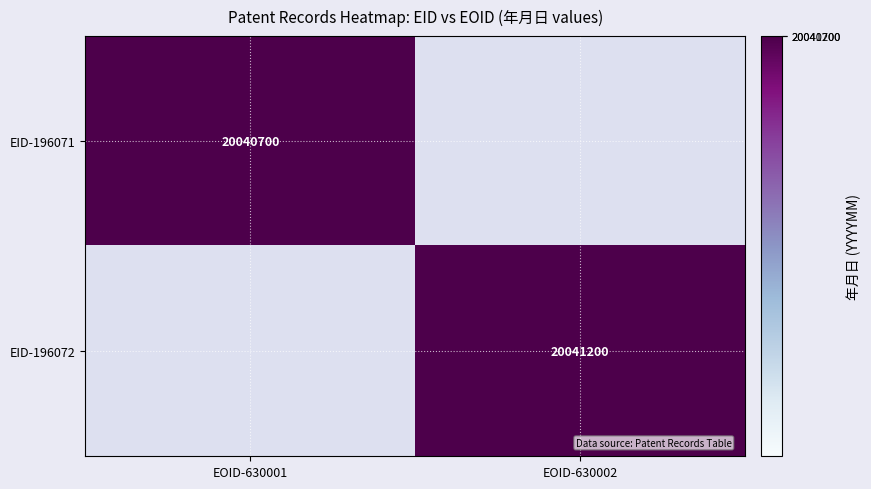

True or false: EID-196071 has a value of 20040700 at EOID-630001.

True